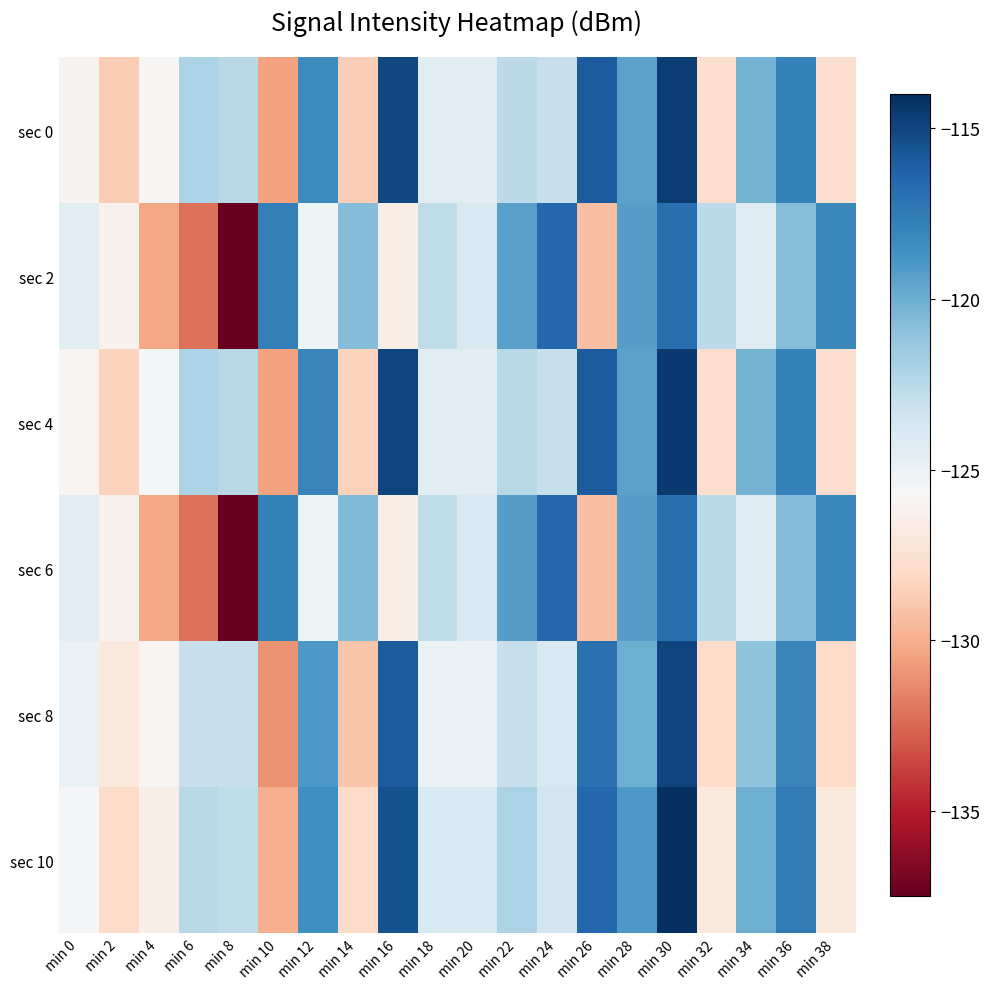

What is the greatest value displayed?

-114.0